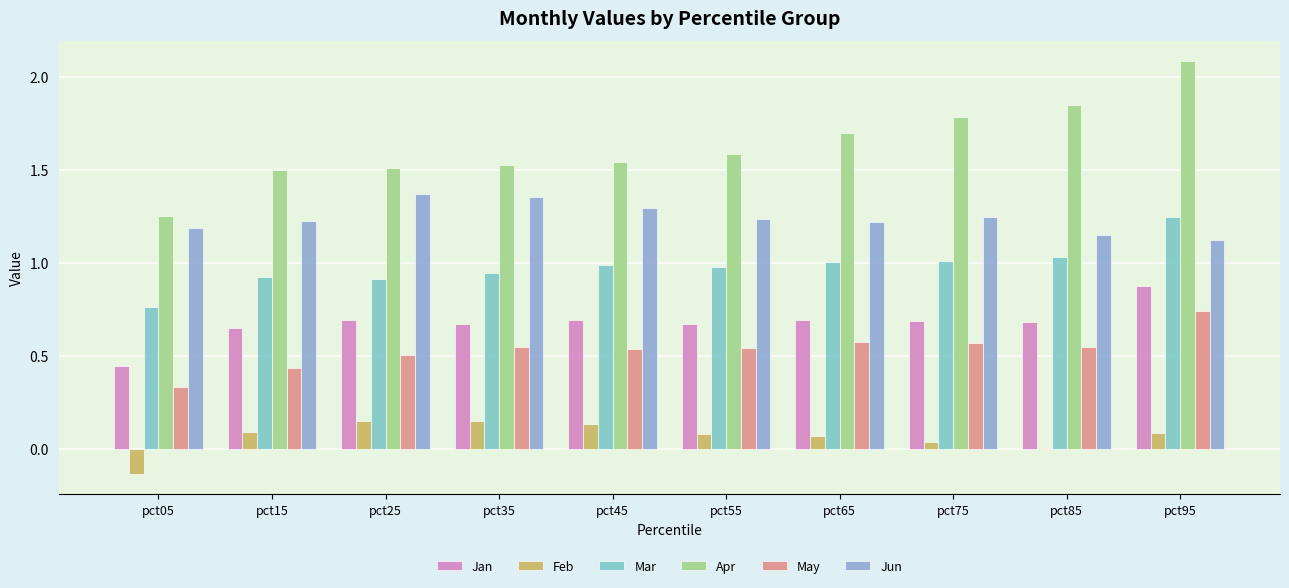

Rank the categories by May value from highest to lowest.

pct95, pct65, pct75, pct85, pct35, pct55, pct45, pct25, pct15, pct05